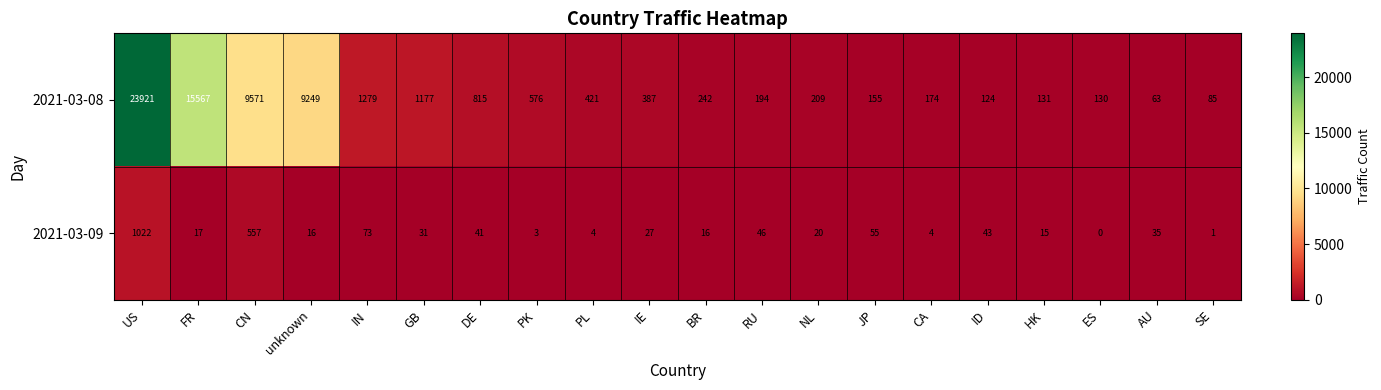

True or false: 2021-03-08 has a value of 97 at CA.

False